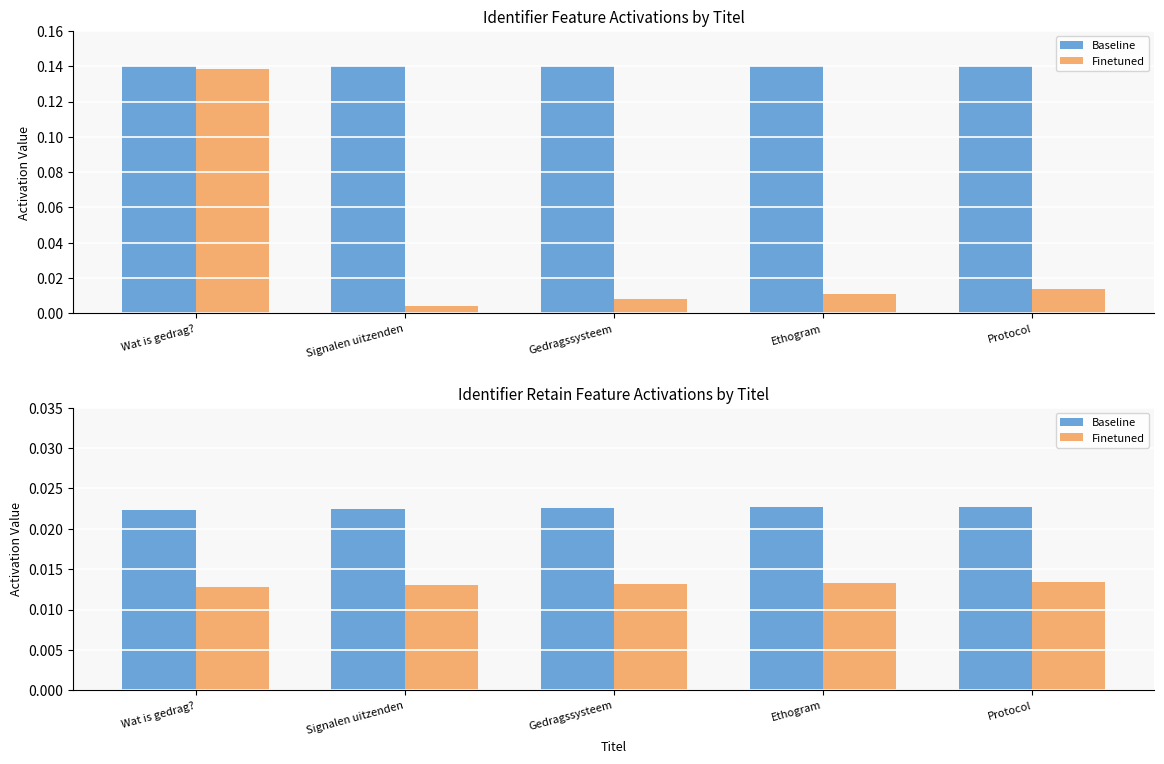

Rank the series by their maximum value, from highest to lowest.

Baseline, Finetuned